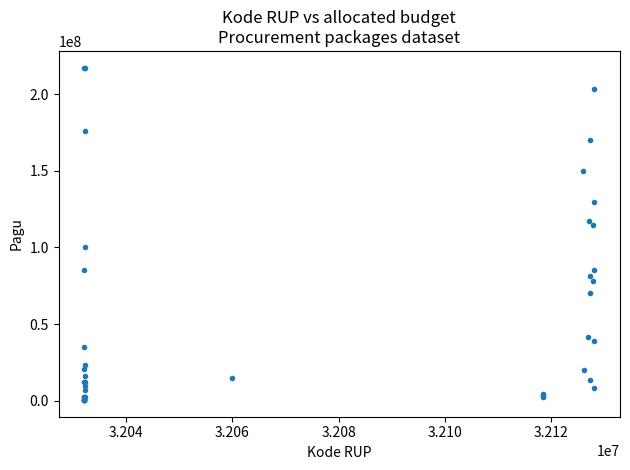

What Y value in the scatter plot is closest to 108830000?

114296000